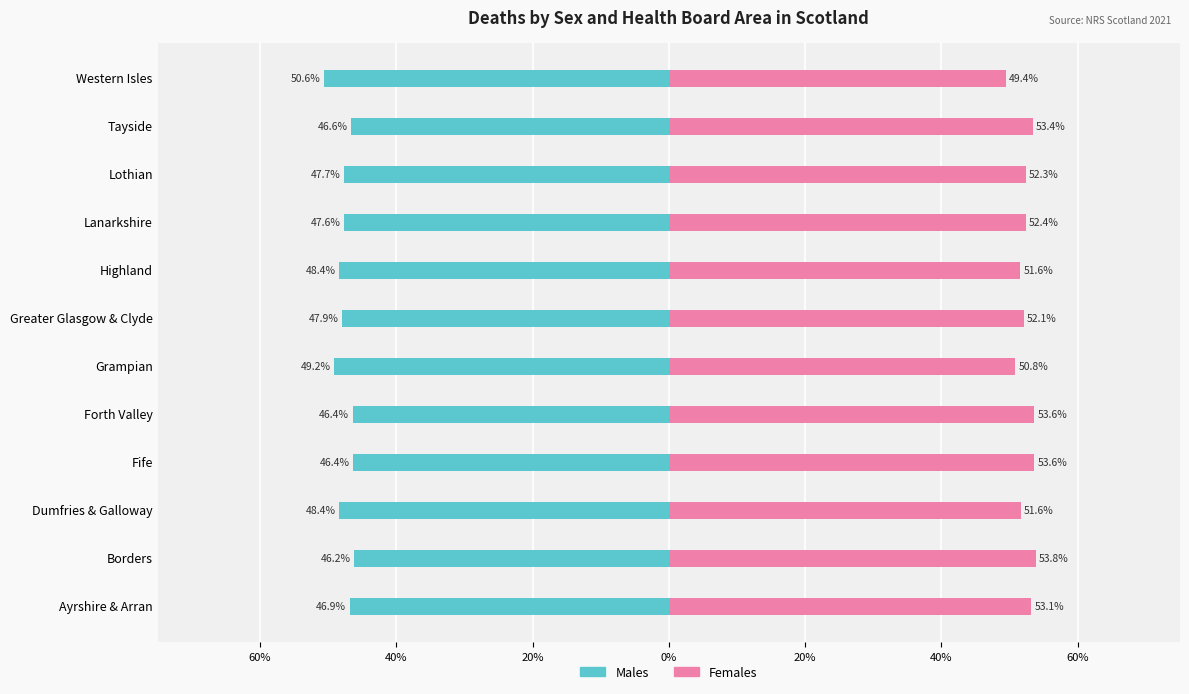

At how many categories does at least one series exceed -19?

12